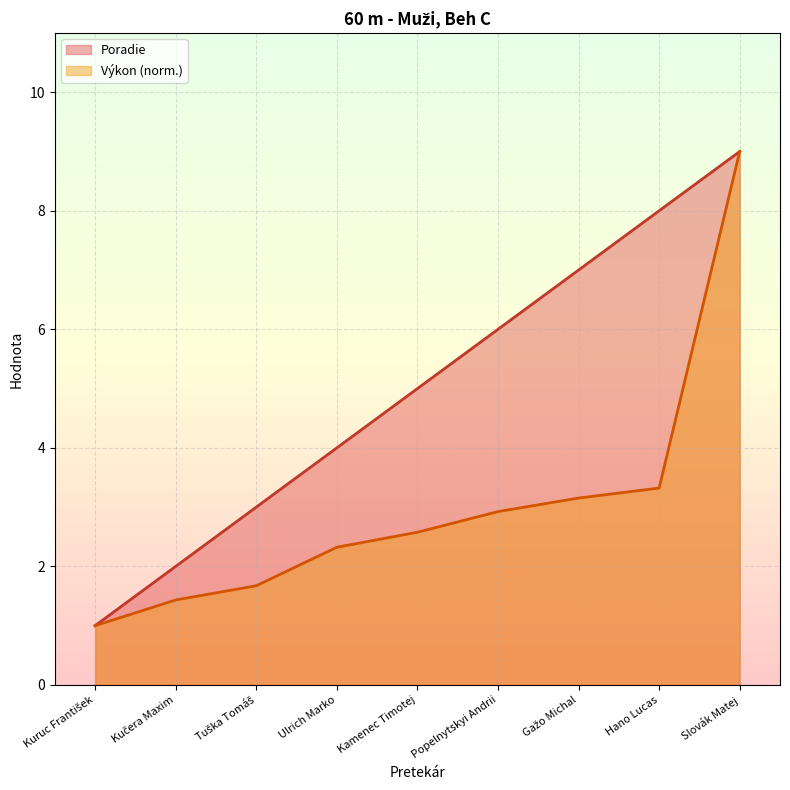

What is the minimum value shown in the chart?

1.0